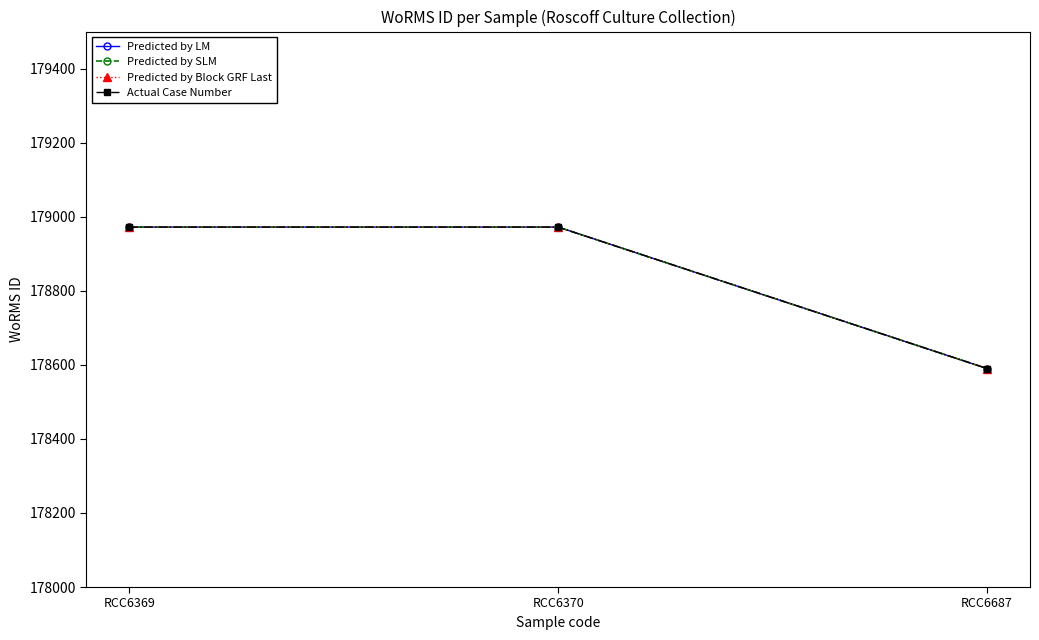

Which series has the largest total across all categories?

Predicted by LM